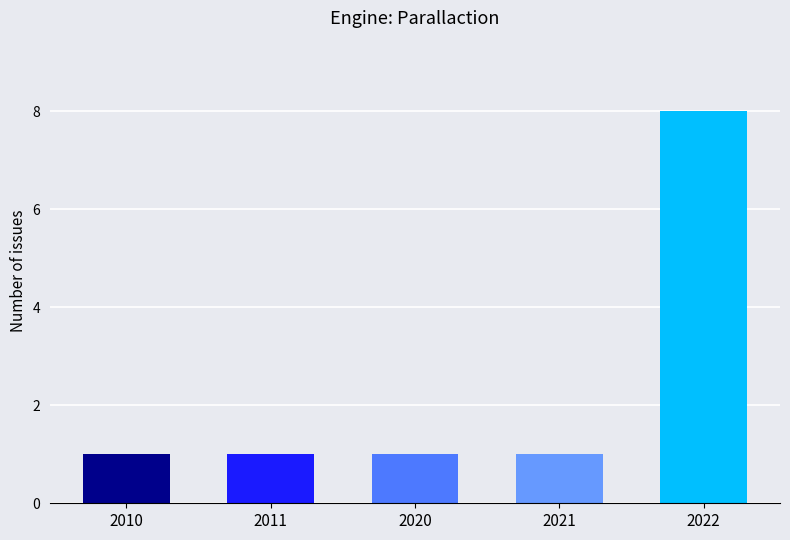

Reading left to right, transcribe all the data shown in this chart.

1	1	1	1	8